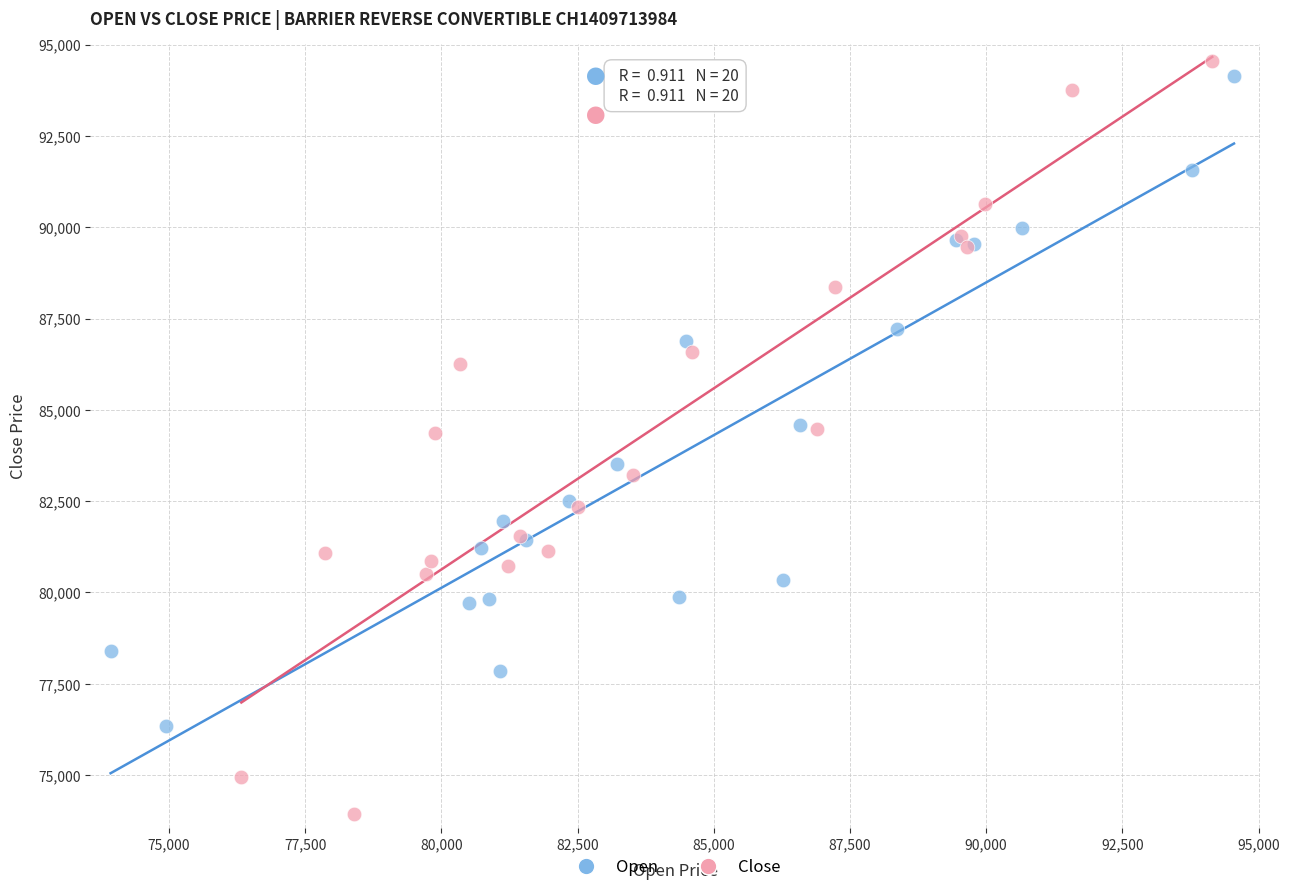

Which series contains the lowest Y value?

Close